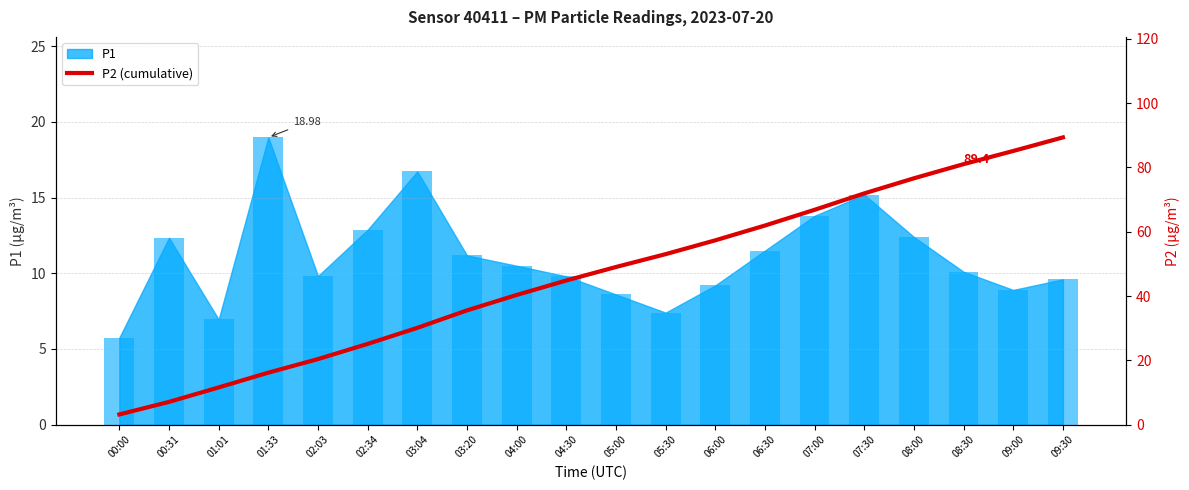

What is the greatest value displayed?

89.4